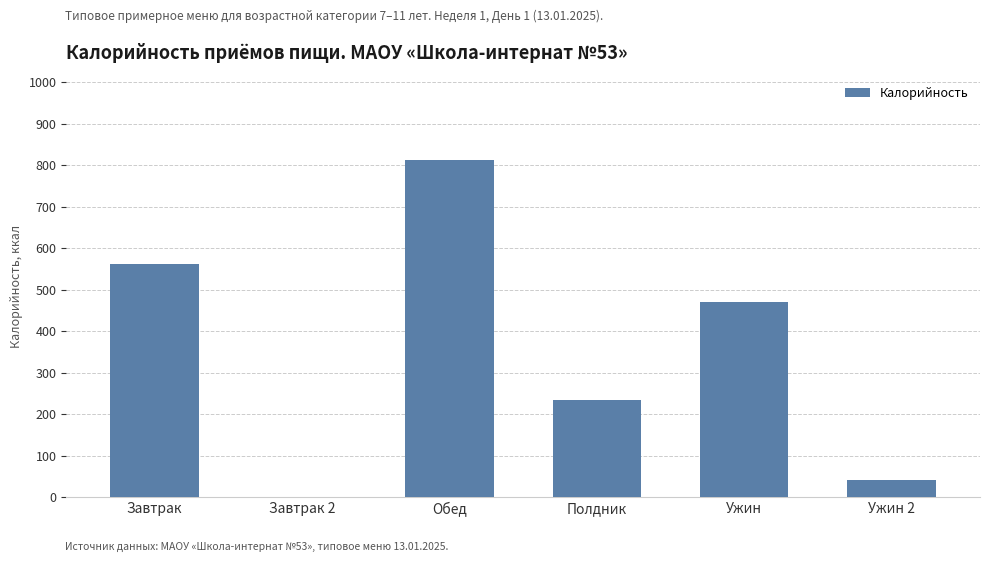

Count the number of data series in this chart.

1